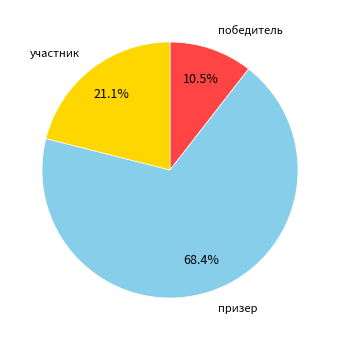

The призер slice represents 68% of the pie. True or false?

True